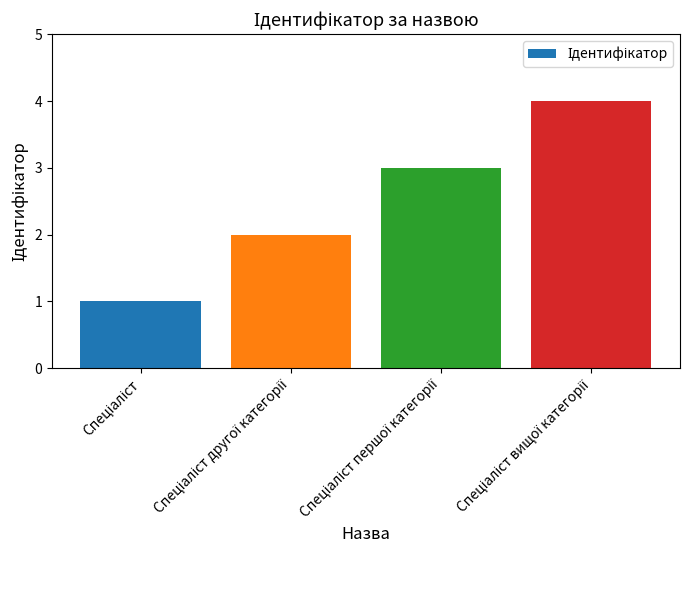

How many values are between 2 and 4?

3